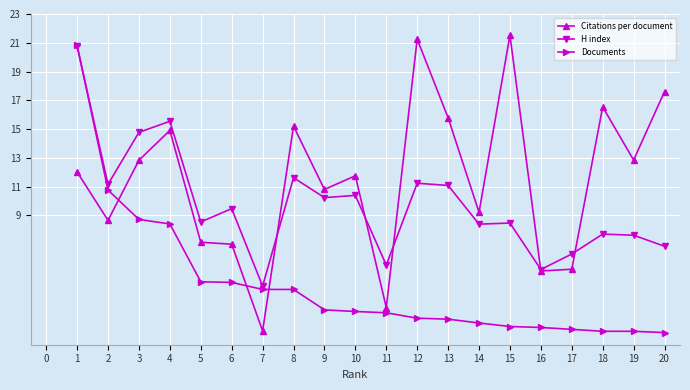

Does the chart have visible grid lines?

Yes